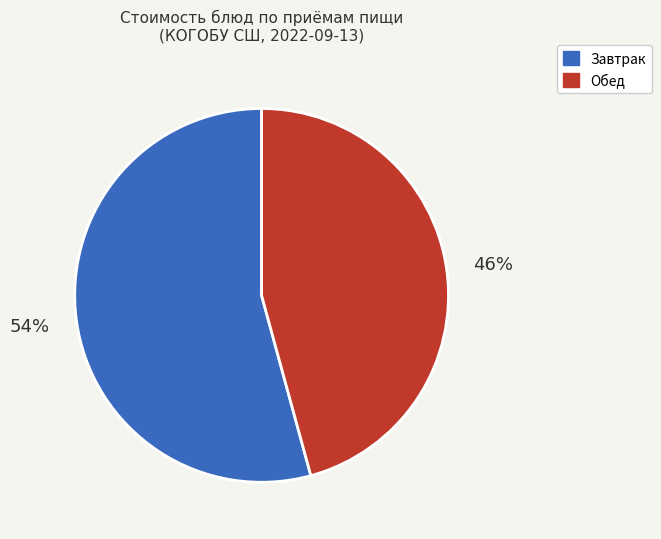

Is there a majority slice in this chart?

Yes